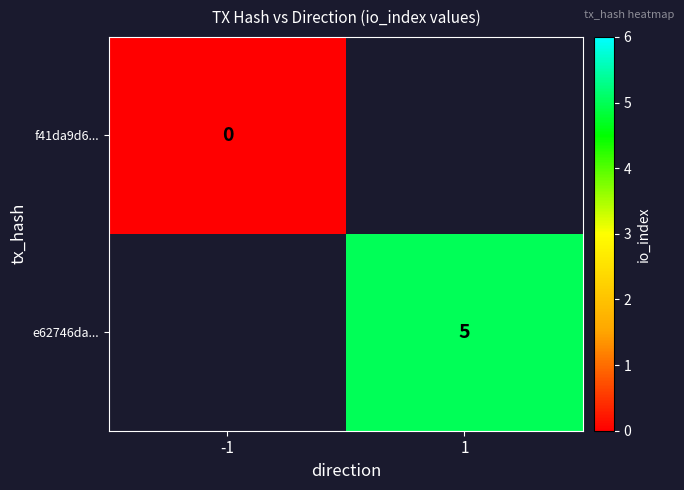

The value of e62746da... at 1 is 7.3. True or false?

False